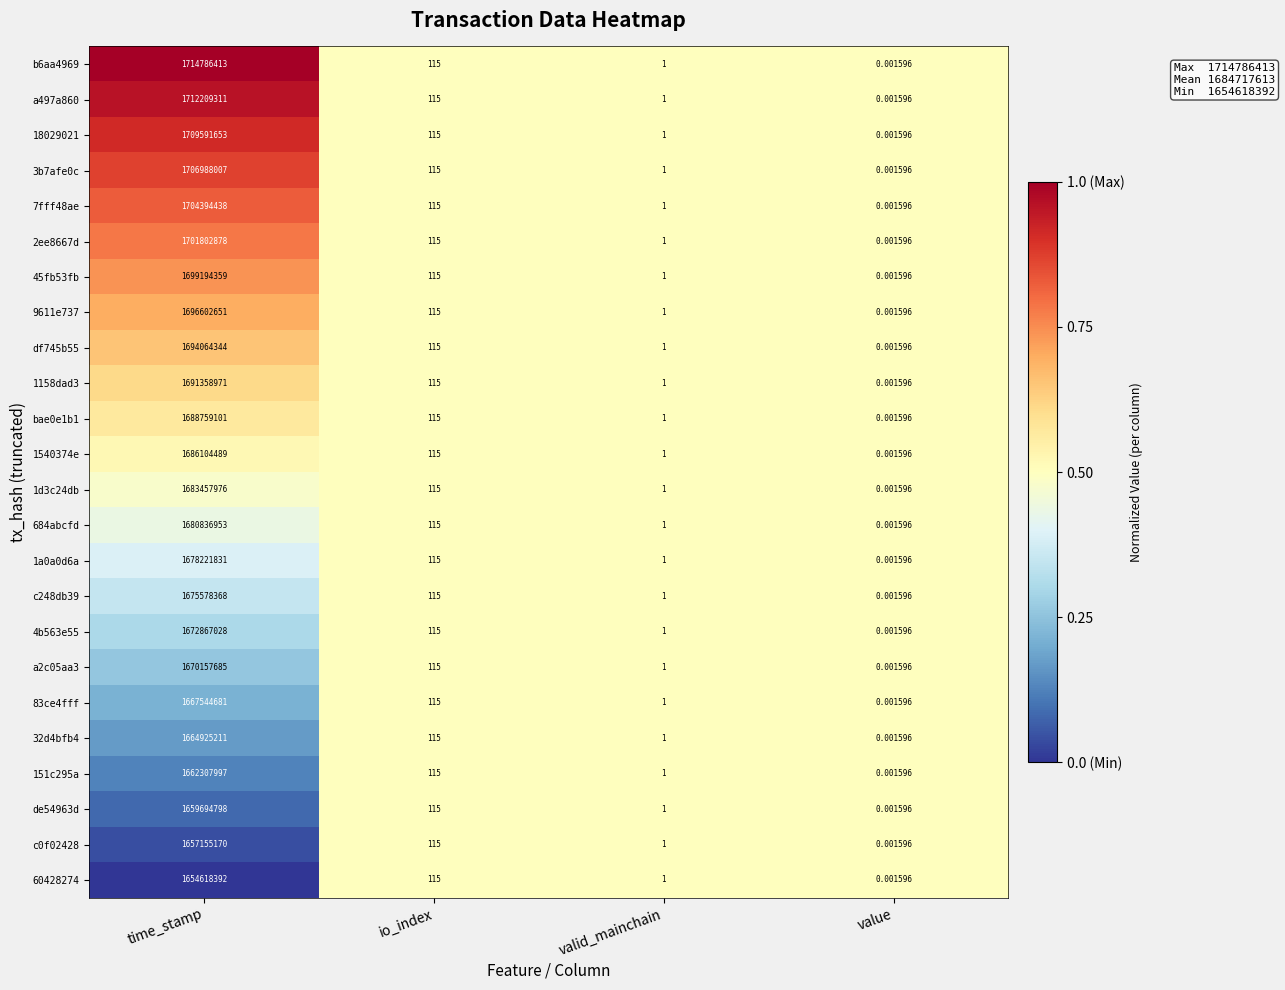

Is the value of 83ce4fff at value greater than the value of 9611e737 at valid_mainchain?

No